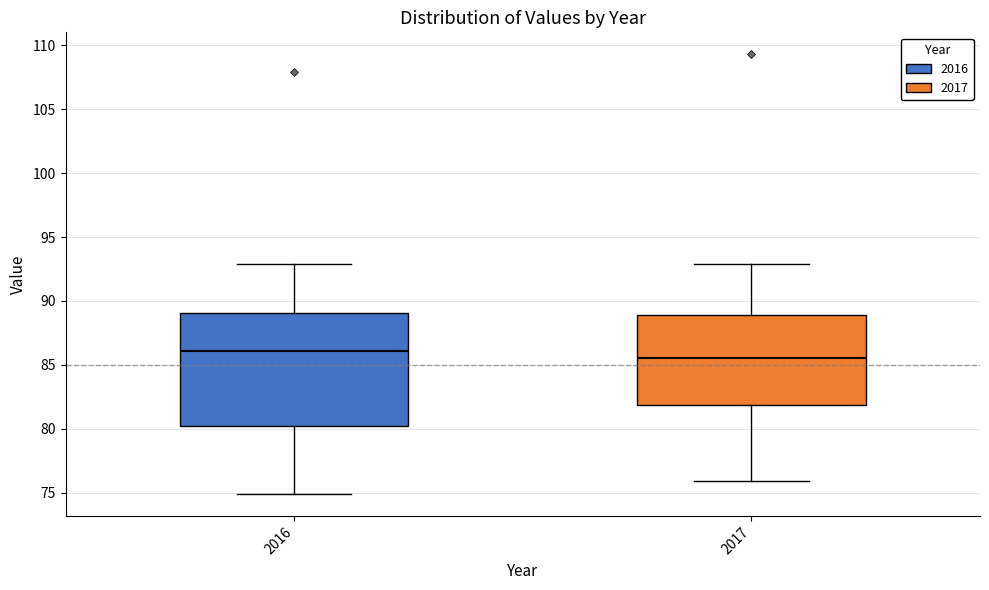

Which box has the lowest median line?

2017